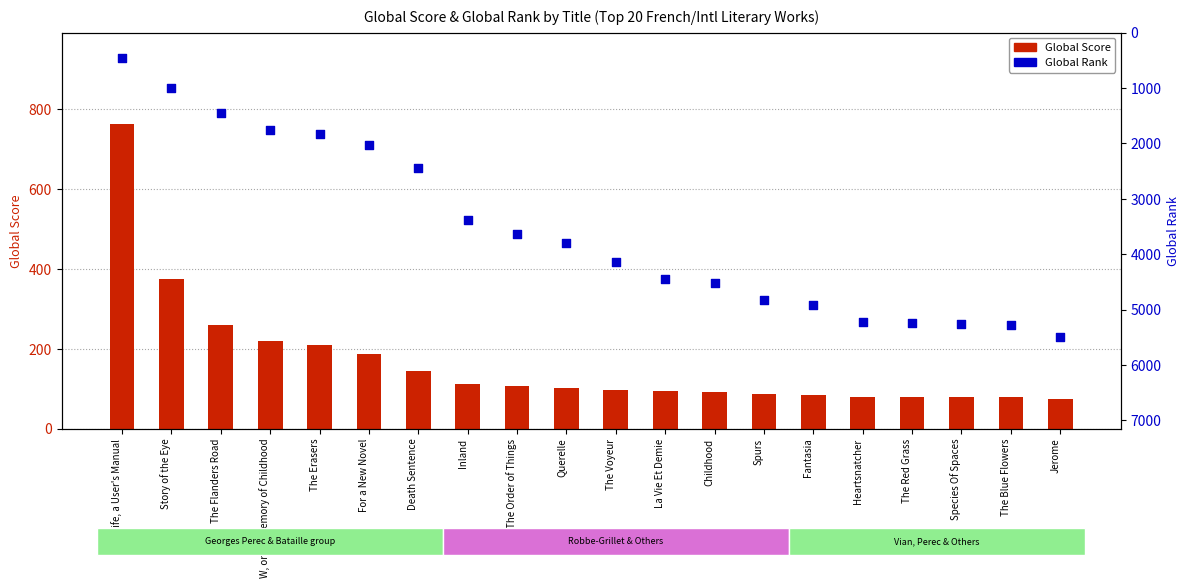

Which series has the largest Y range (max minus min)?

Global Rank